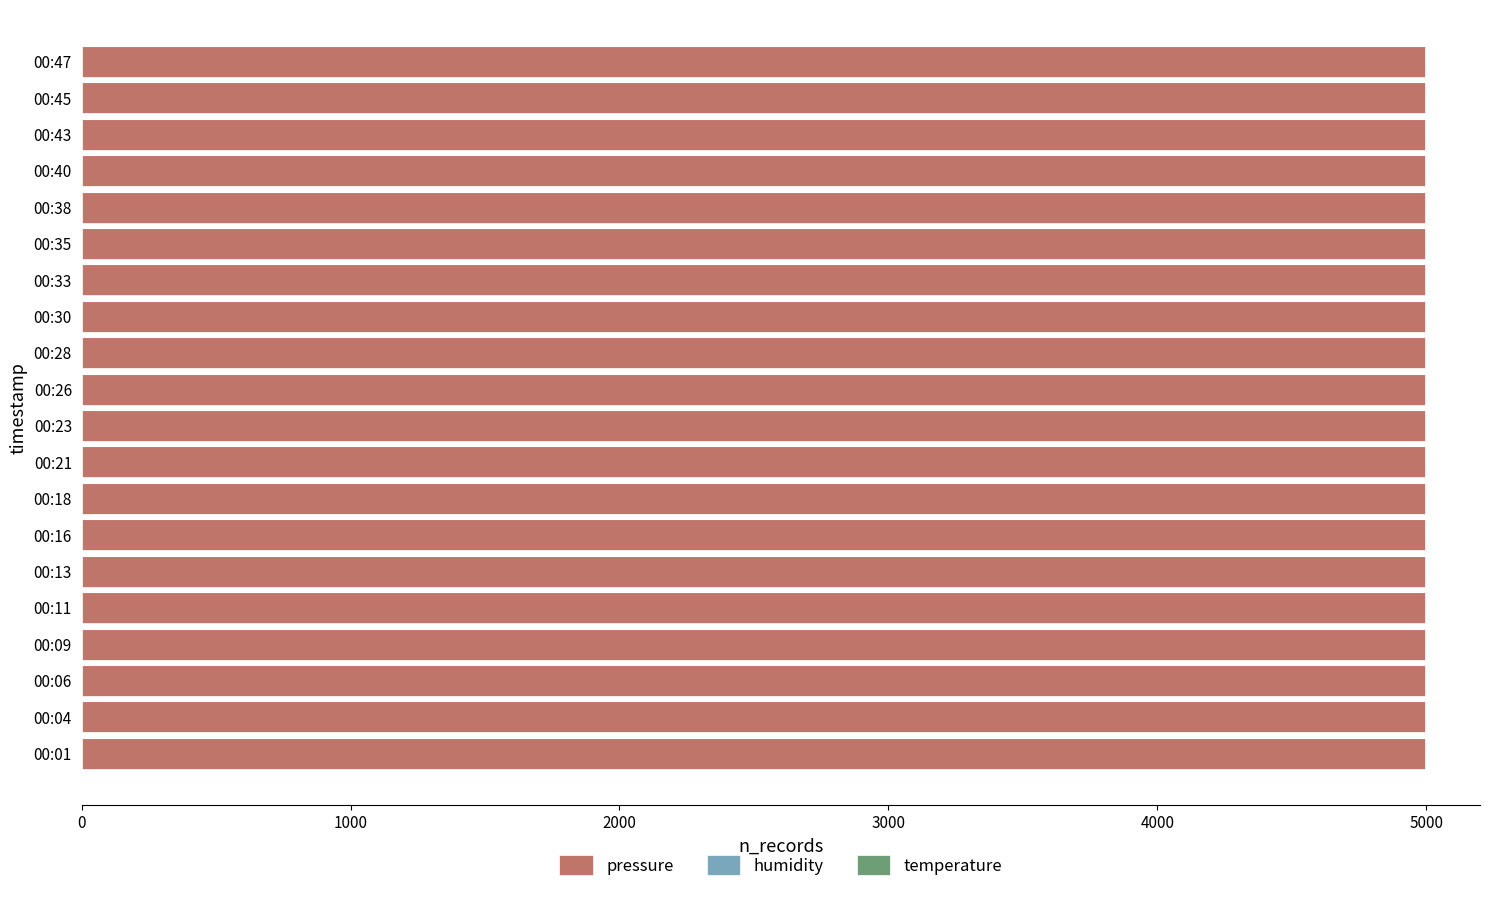

What is the highest value of the pressure series?

4995.6